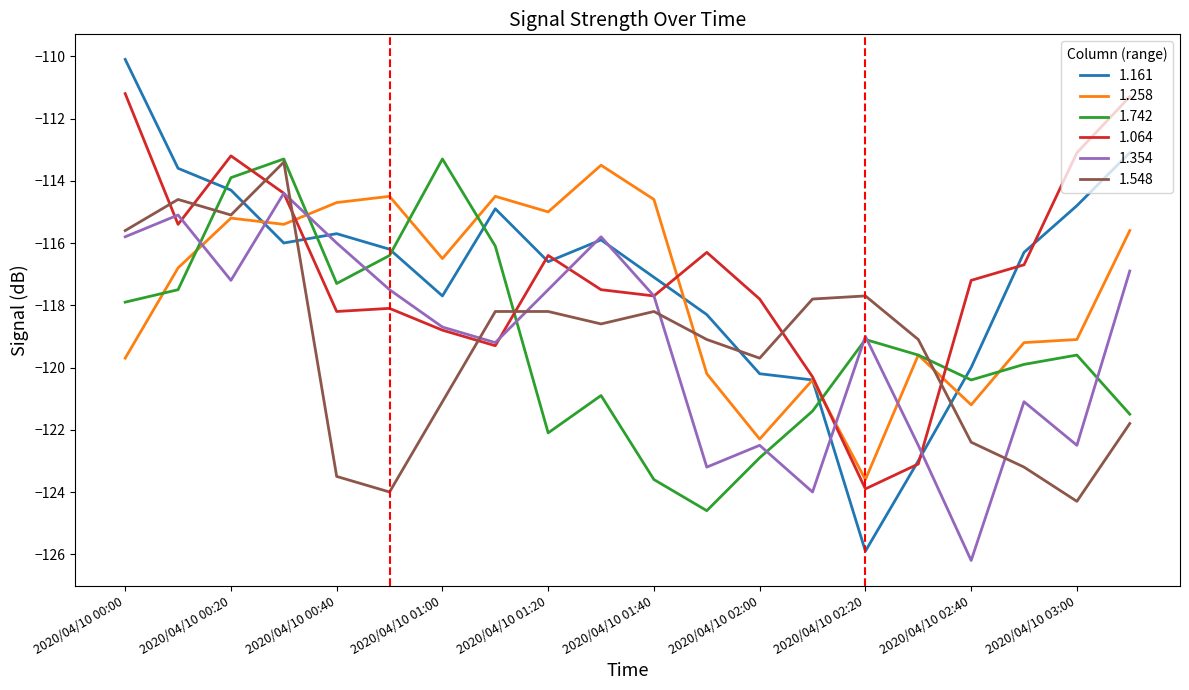

What is the lowest value of the 1.354 series?

-126.2